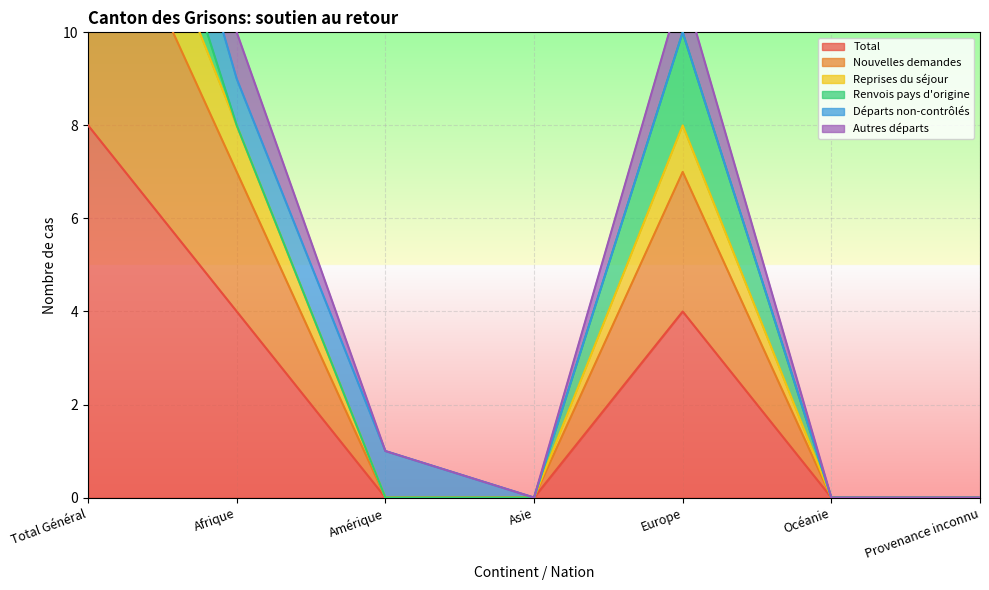

What is the approximate value of Total at Total Général?

8